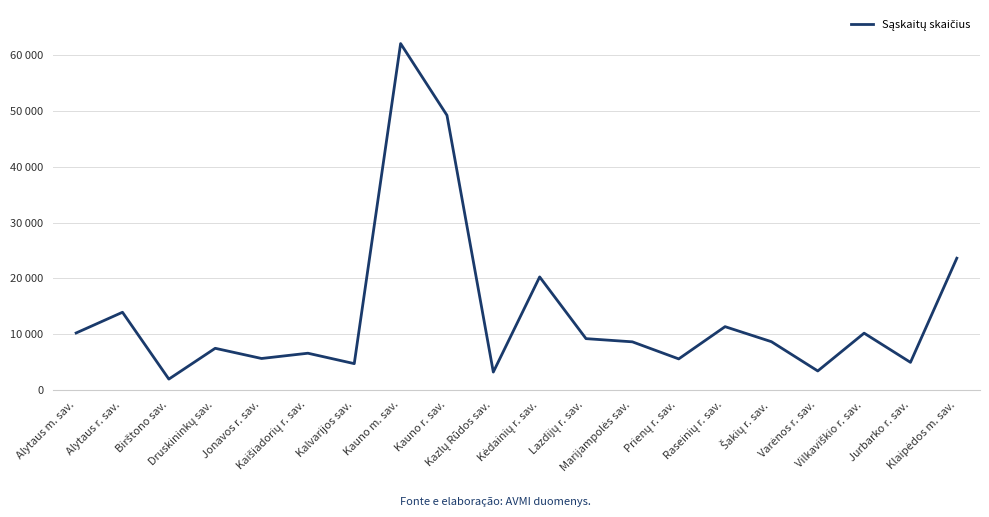

Does the chart display data point markers on the line(s)?

No